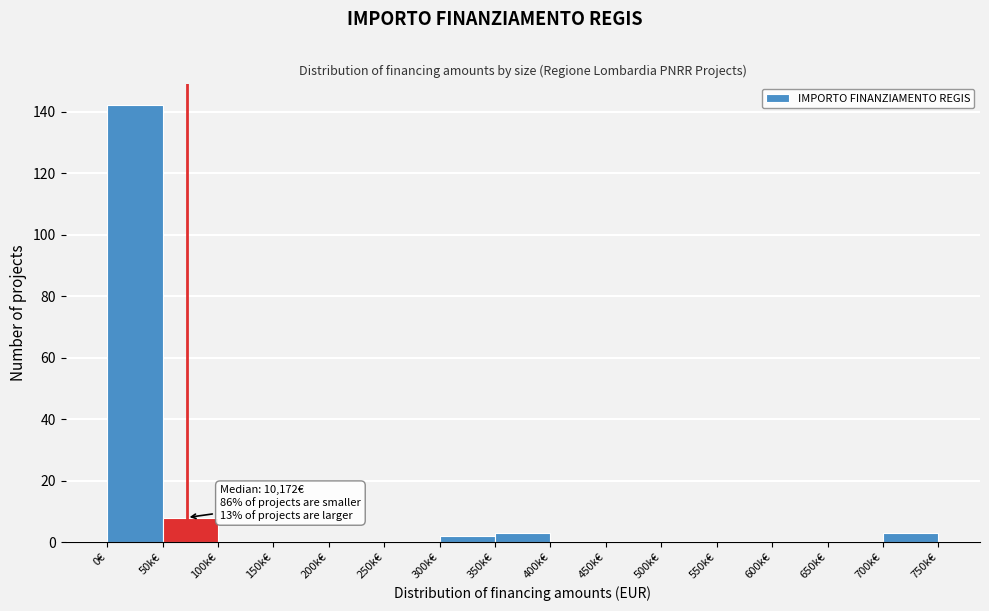

Reading left to right, list all the values displayed in this chart.

0€=142	50k€=8	100k€=0	150k€=0	200k€=0	250k€=0	300k€=2	350k€=3	400k€=0	450k€=0	500k€=0	550k€=0	600k€=0	650k€=0	700k€=3